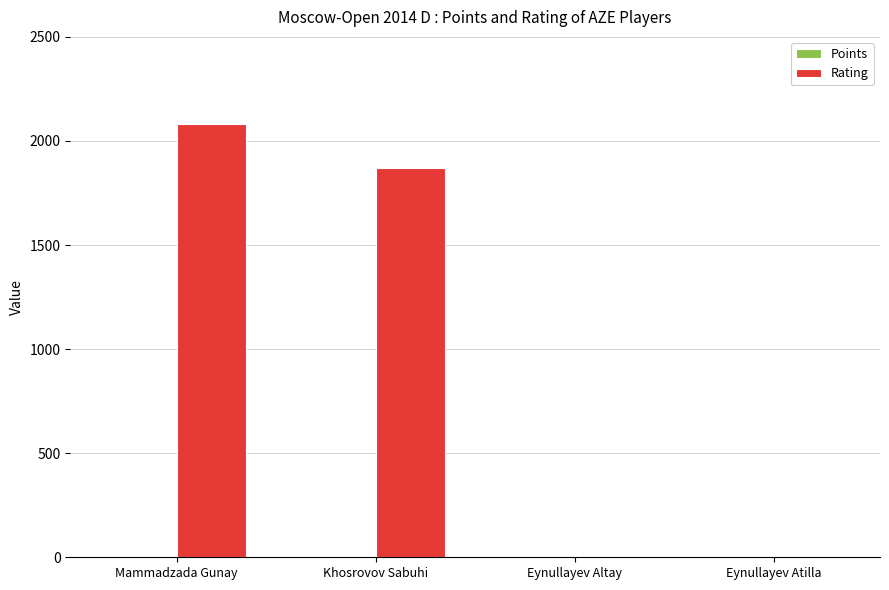

What is the greatest value displayed?

2080.0